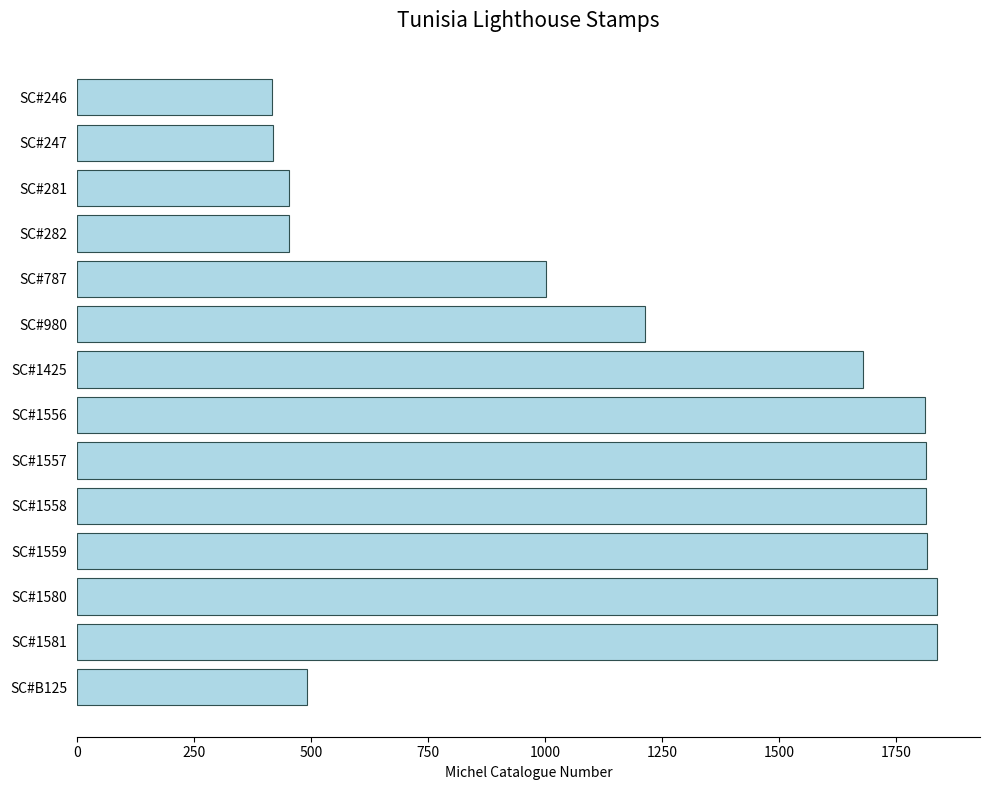

How many data points are less than 1678?

7